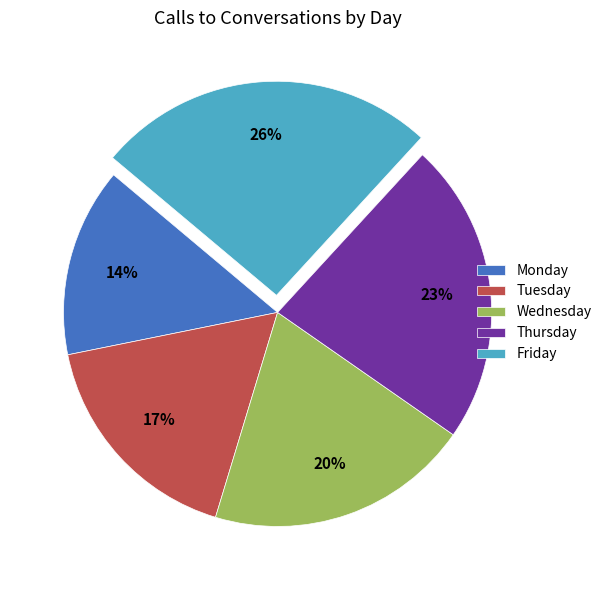

Count the number of slices in the pie.

5